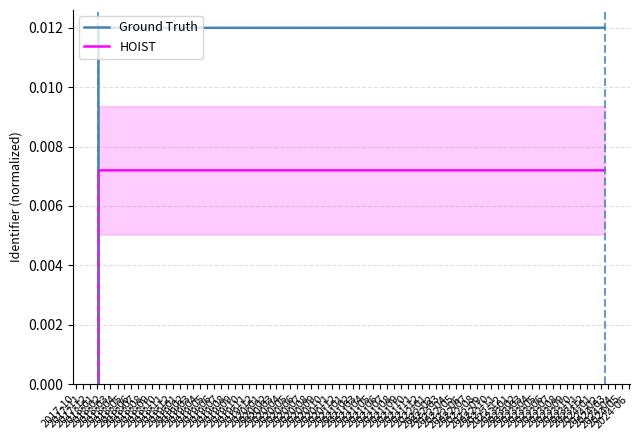

True or false: Ground Truth and HOIST cross at least once.

False